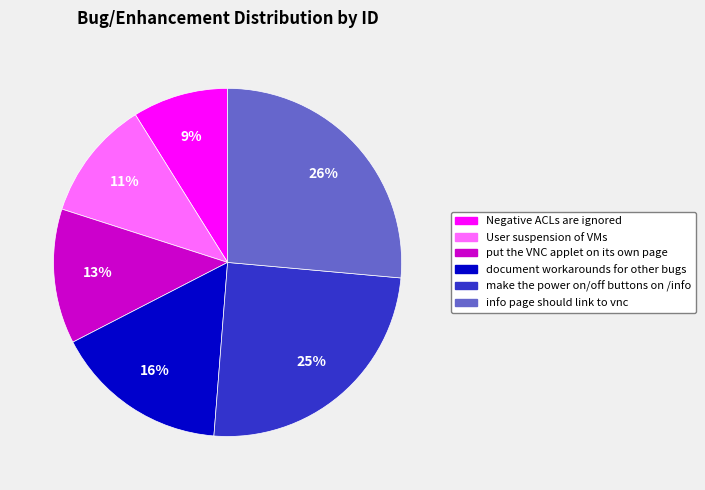

To the nearest percent, what percentage of the pie is put the VNC applet on its own page?

13%